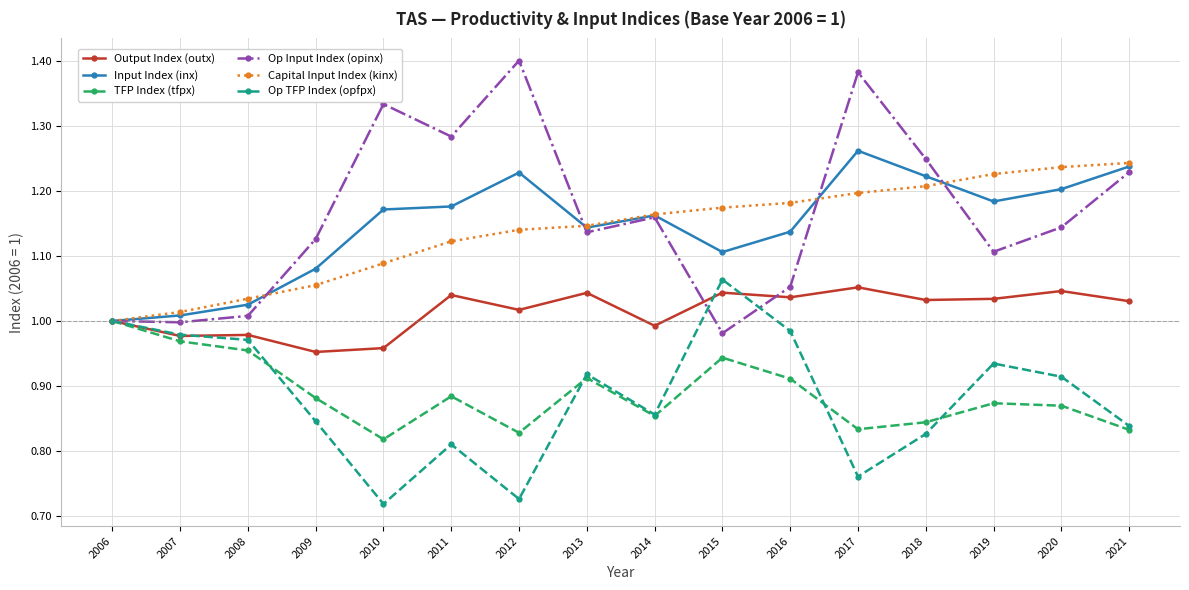

At how many categories does at least one series exceed 0?

16